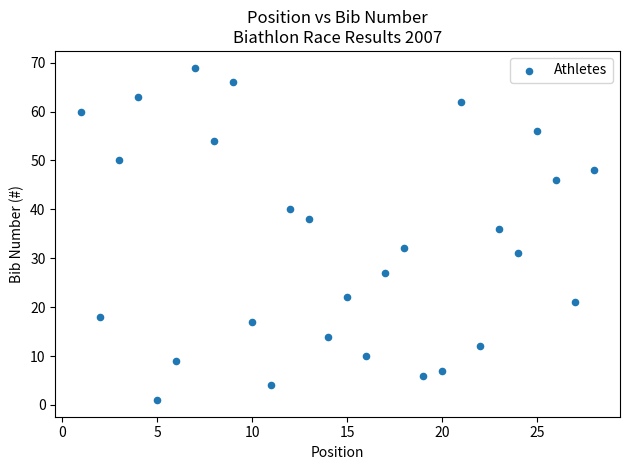

What Y value in the scatter plot is closest to 35?

36